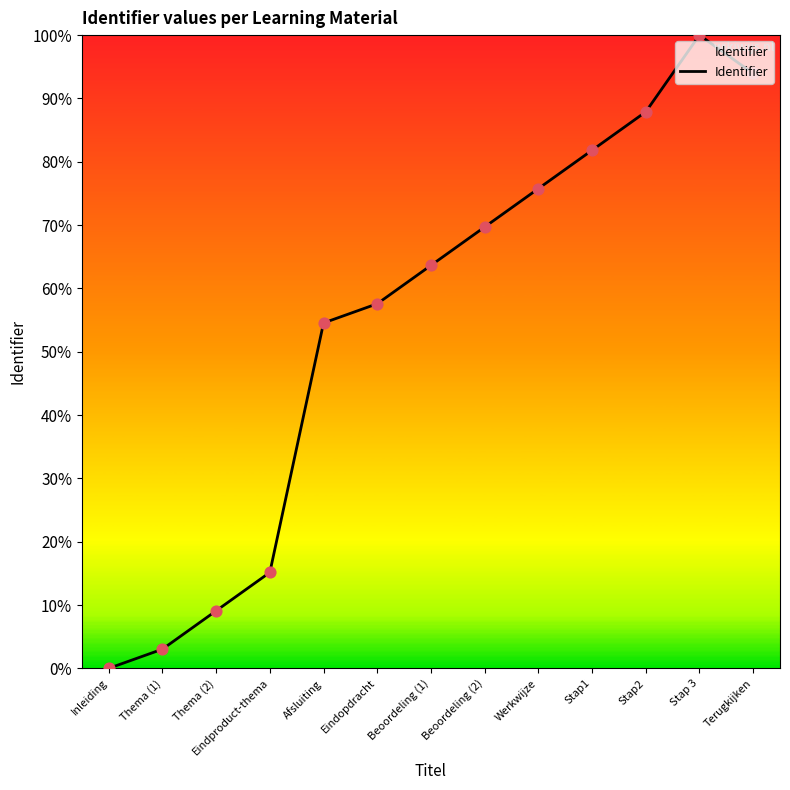

What is the change in value from Beoordeling (1) to Stap1?

+0.2